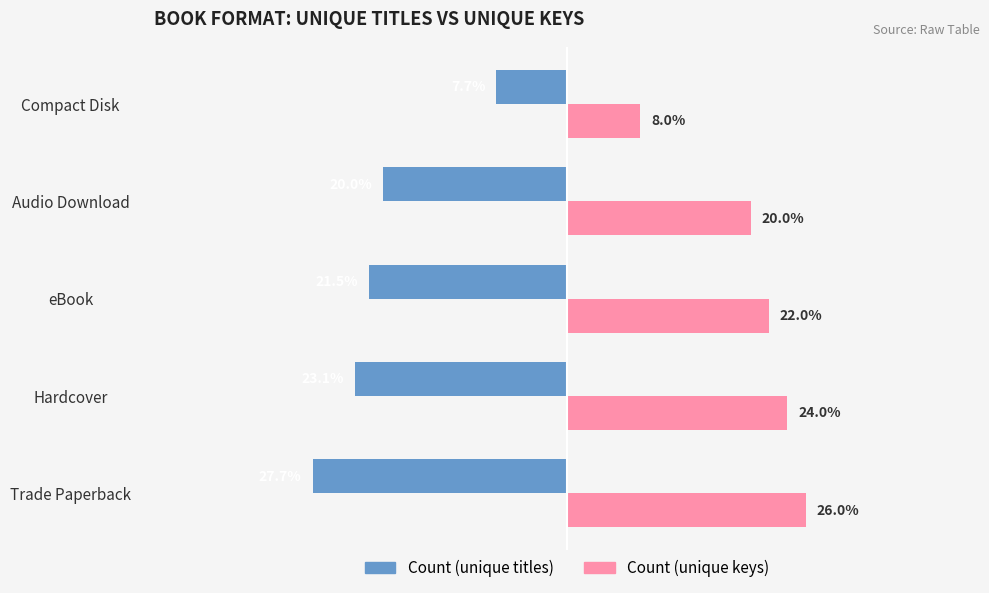

Which category has the lowest value in the Count (unique titles) series?

Trade Paperback